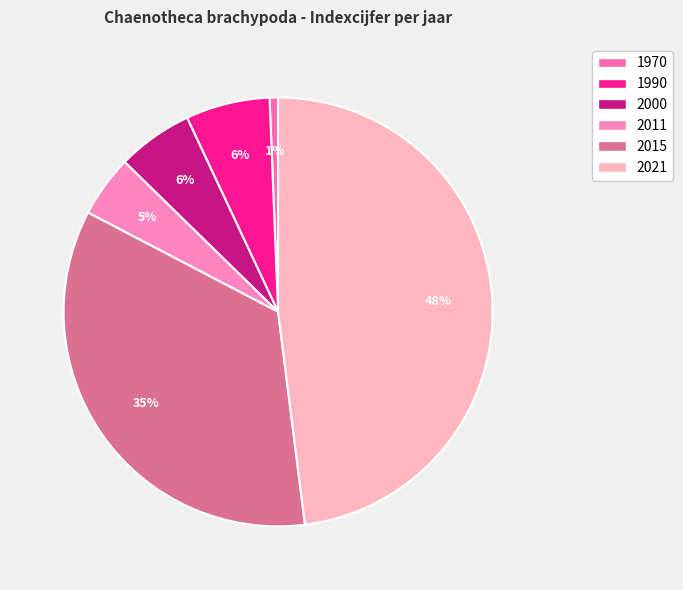

How many slices are in this pie chart?

6